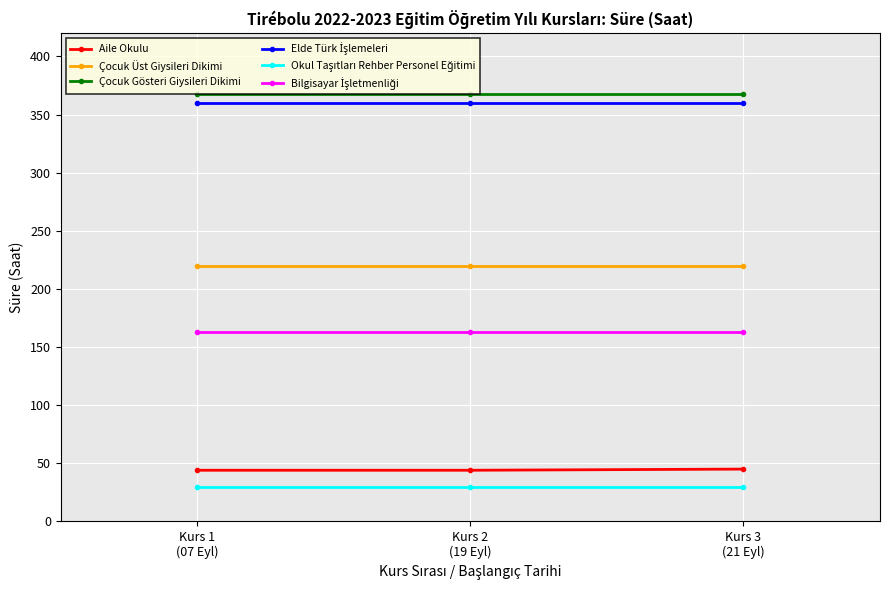

What value does the Çocuk Gösteri Giysileri Dikimi series have at Kurs 2
(19 Eyl)?

368